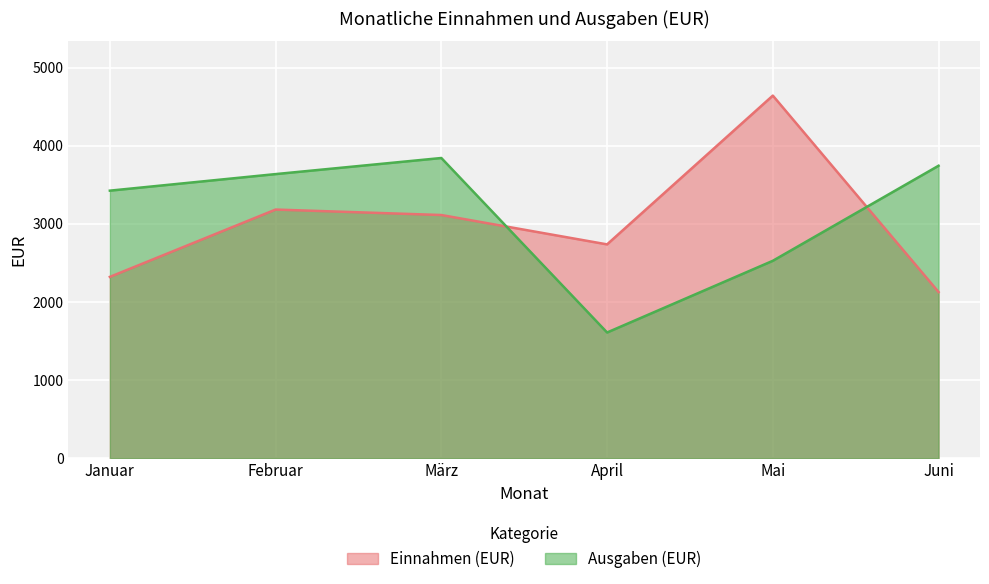

At which category is the sum across all series the highest?

Mai